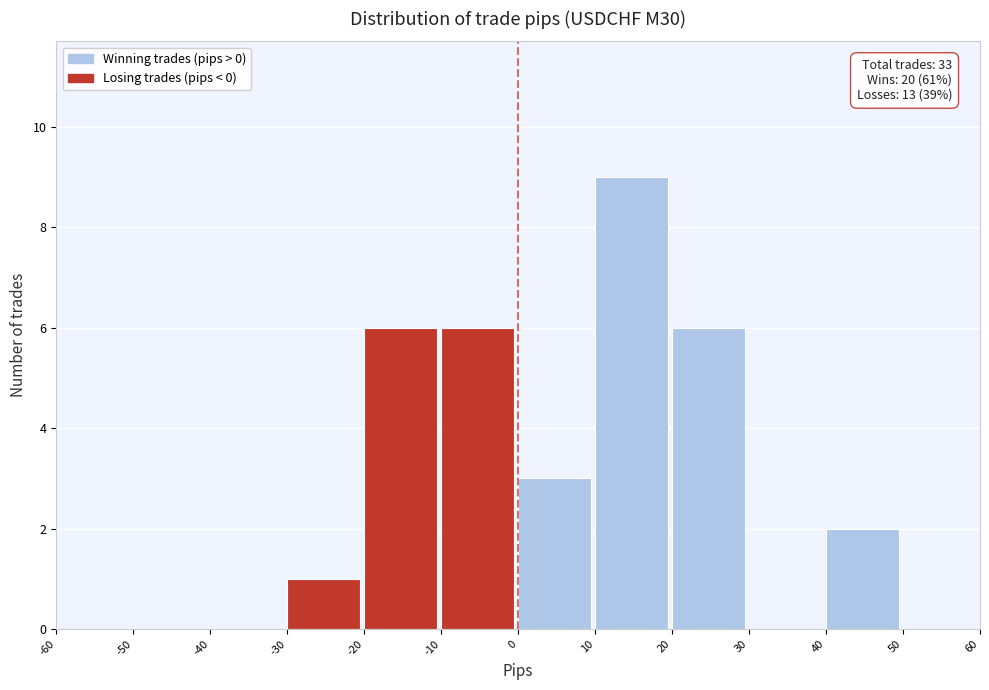

Which range on the x-axis has the tallest bar?

10 to 20